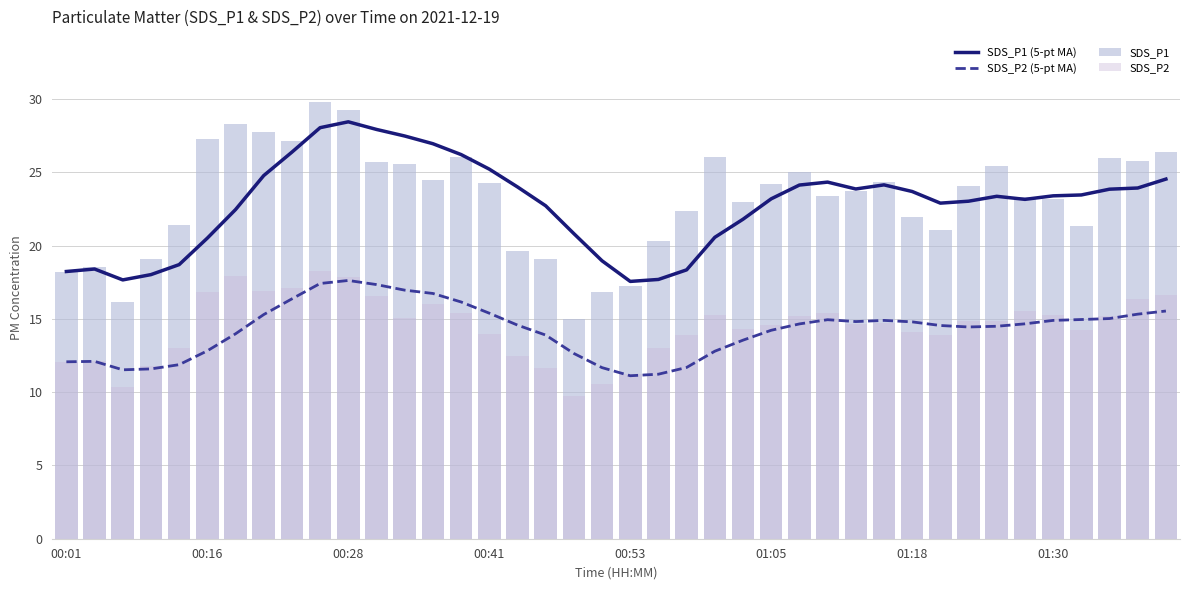

What is the maximum value for SDS_P1 (5-pt MA)?

28.4